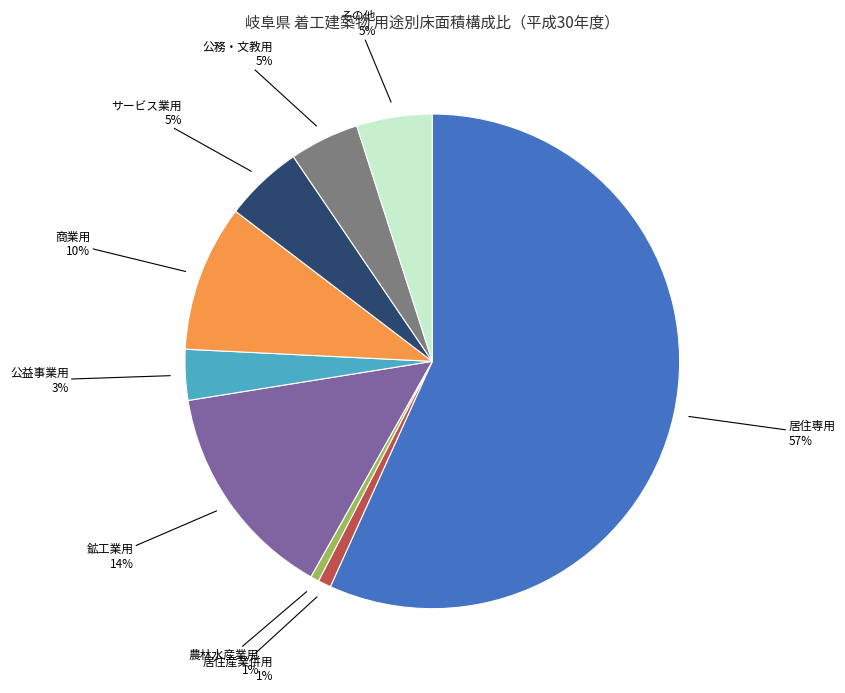

Is there any slice that represents more than half of the pie?

Yes